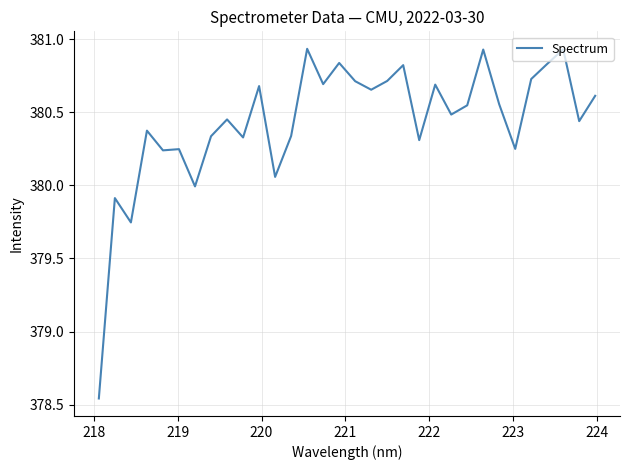

What is the difference between the maximum and minimum values?

2.4